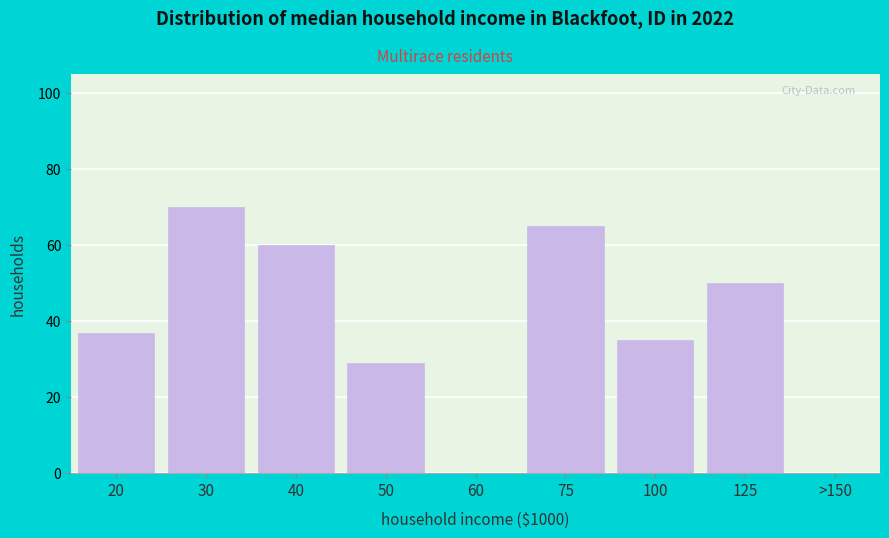

Reading right to left, list all the values displayed in this chart.

>150=0	125=50	100=35	75=65	60=0	50=29	40=60	30=70	20=37